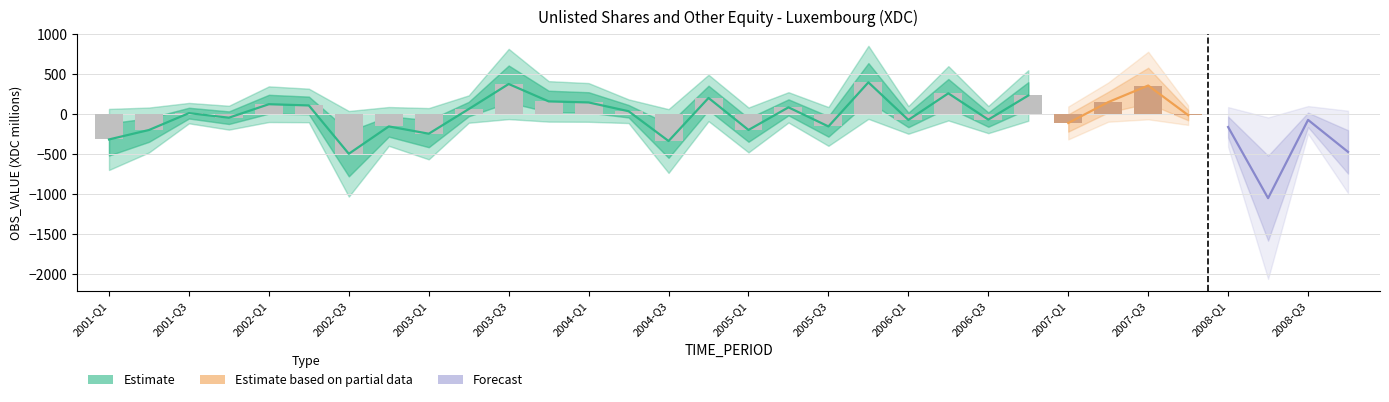

Rank the categories by value from lowest to highest.

2008-Q2, 2002-Q3, 2008-Q4, 2004-Q3, 2001-Q1, 2003-Q1, 2001-Q2, 2005-Q1, 2008-Q1, 2005-Q3, 2002-Q4, 2007-Q1, 2006-Q1, 2008-Q3, 2006-Q3, 2001-Q4, 2007-Q4, 2001-Q3, 2004-Q2, 2003-Q2, 2005-Q2, 2002-Q2, 2002-Q1, 2004-Q1, 2007-Q2, 2003-Q4, 2004-Q4, 2006-Q4, 2006-Q2, 2007-Q3, 2003-Q3, 2005-Q4